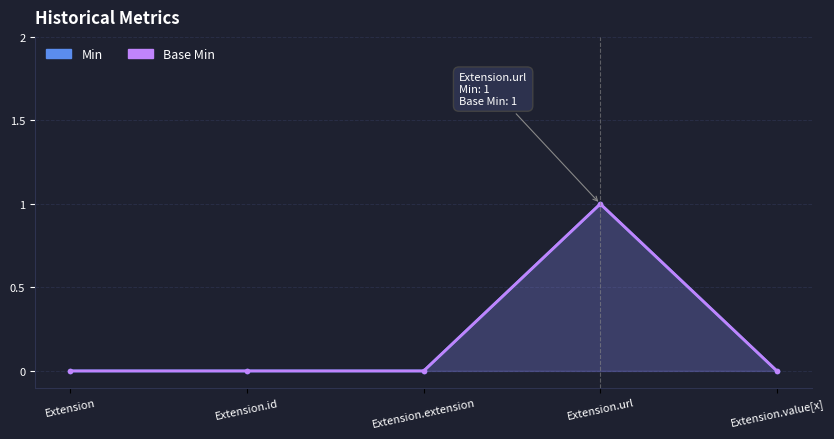

The value of Base Min at Extension.value[x] is 0. True or false?

True